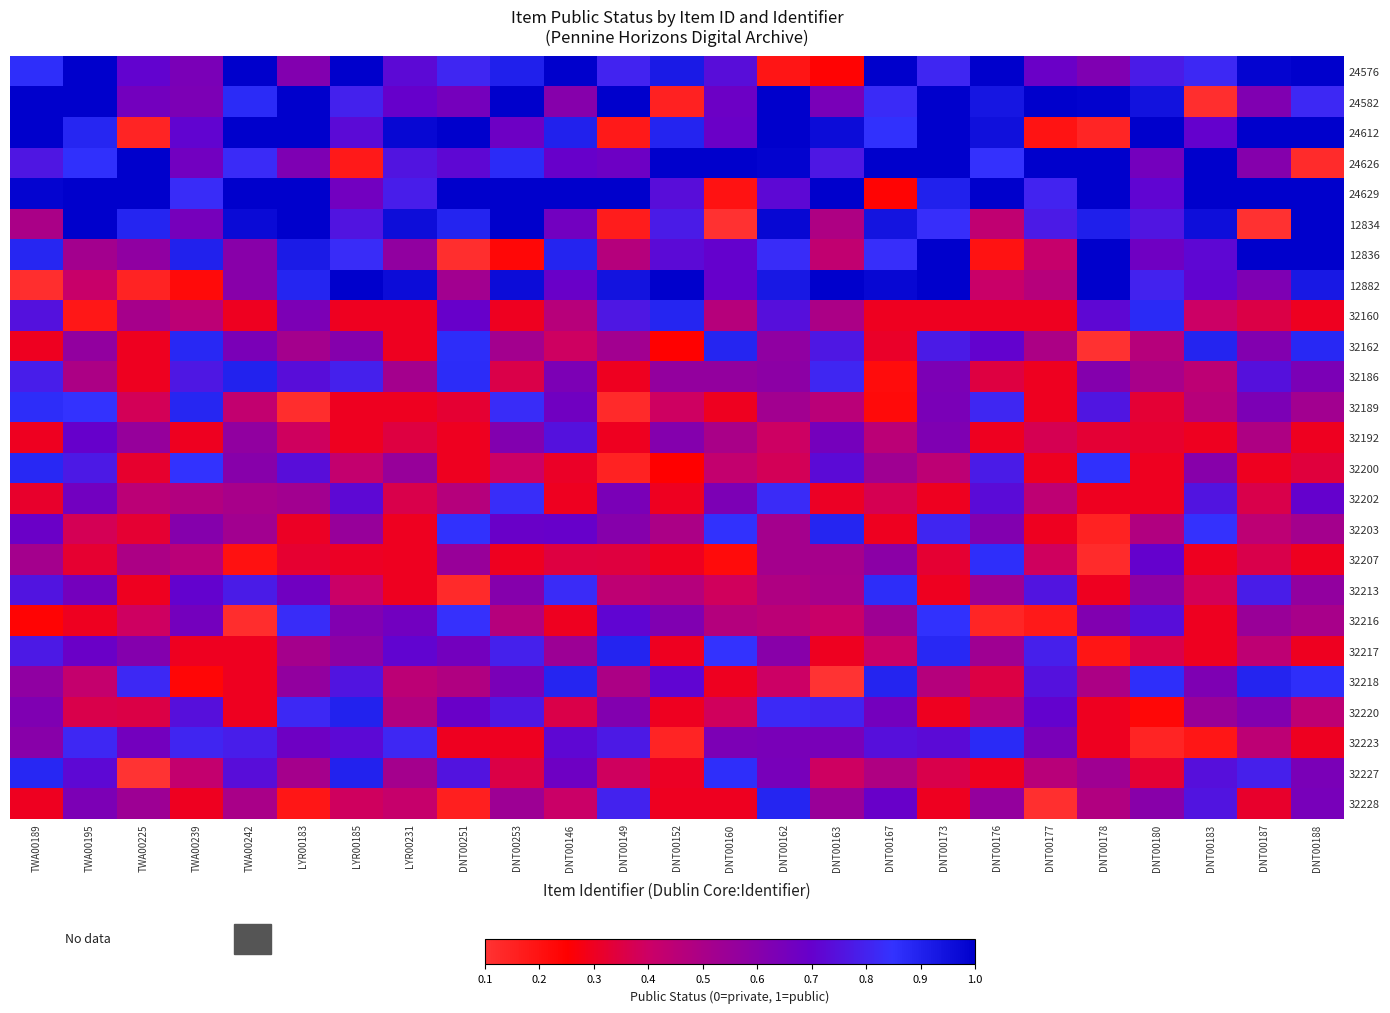

What is the difference between the highest and lowest values at LYR00183?

0.9